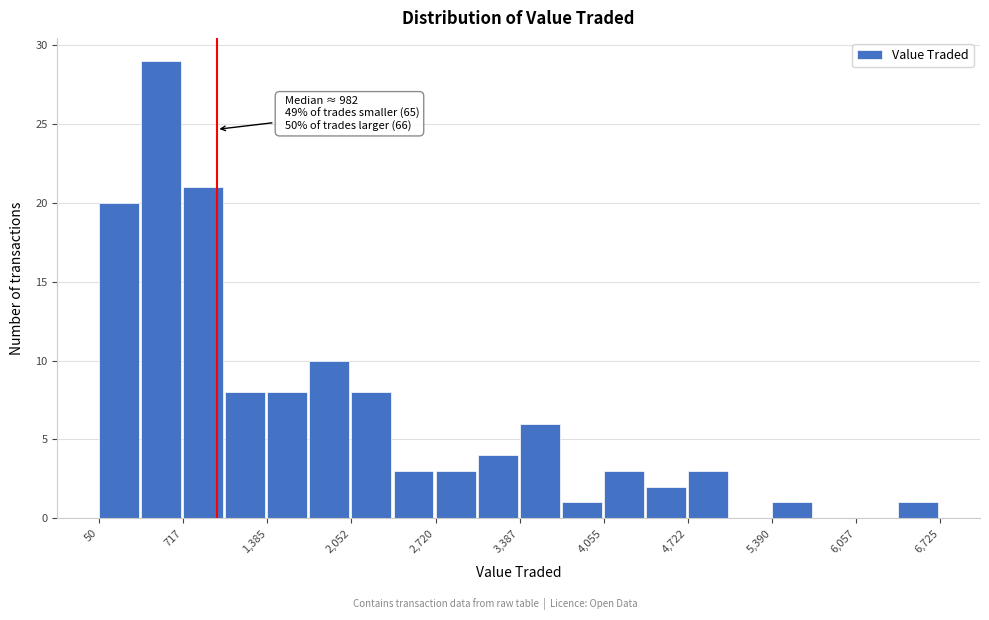

Read against the x-axis, roughly where is the centre of the tallest bar?

500